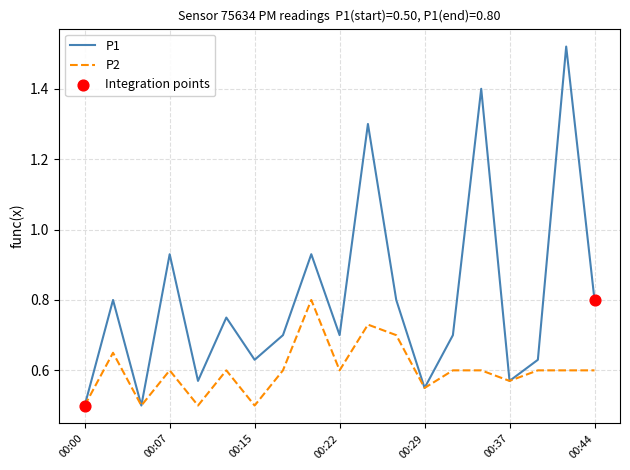

Which series has the widest spread of values?

P1